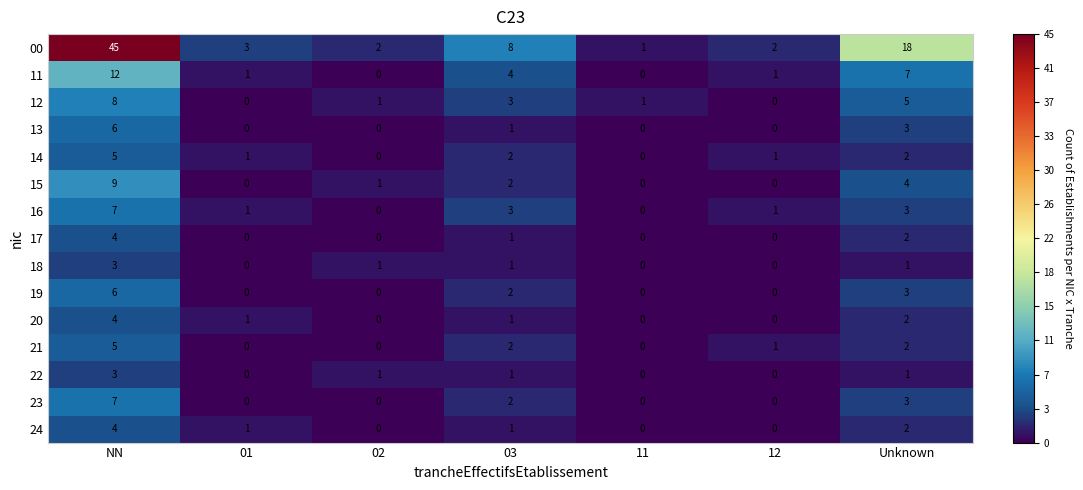

How many data points in 24 are less than 1?

3